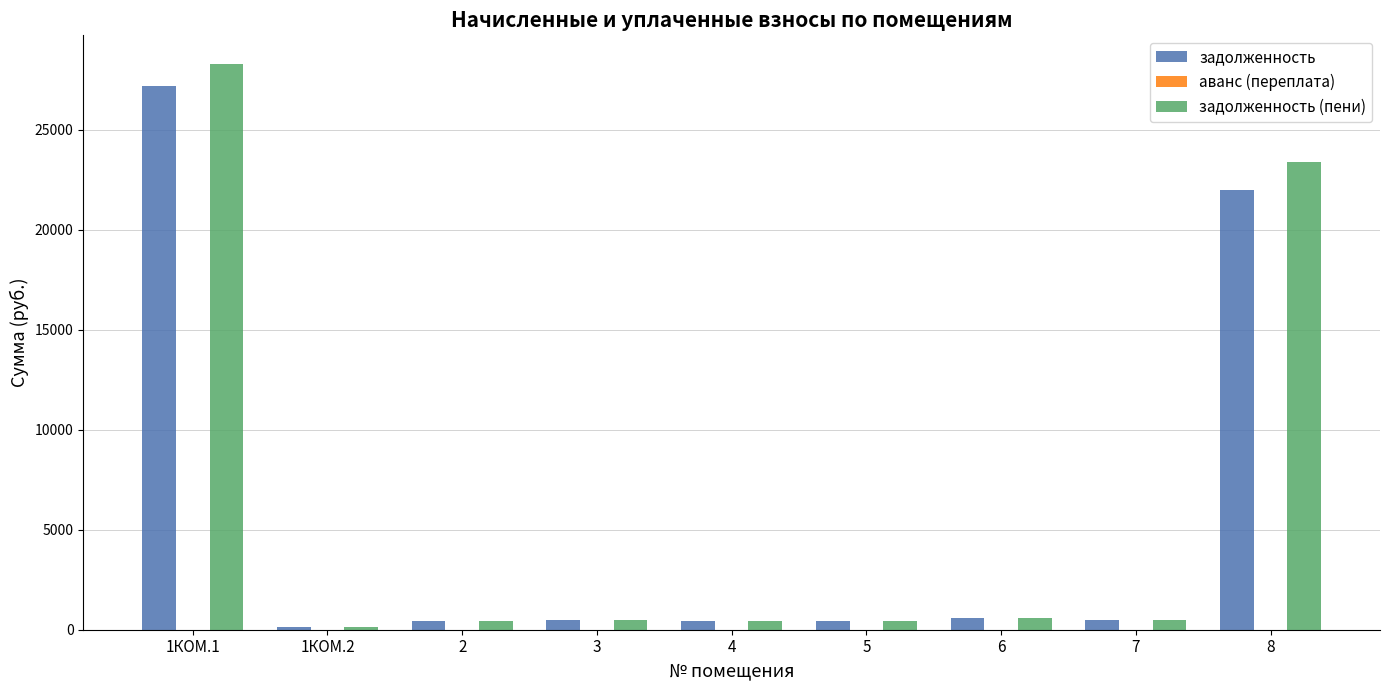

What is the label of the 8th bar from the right?

1КОМ.2